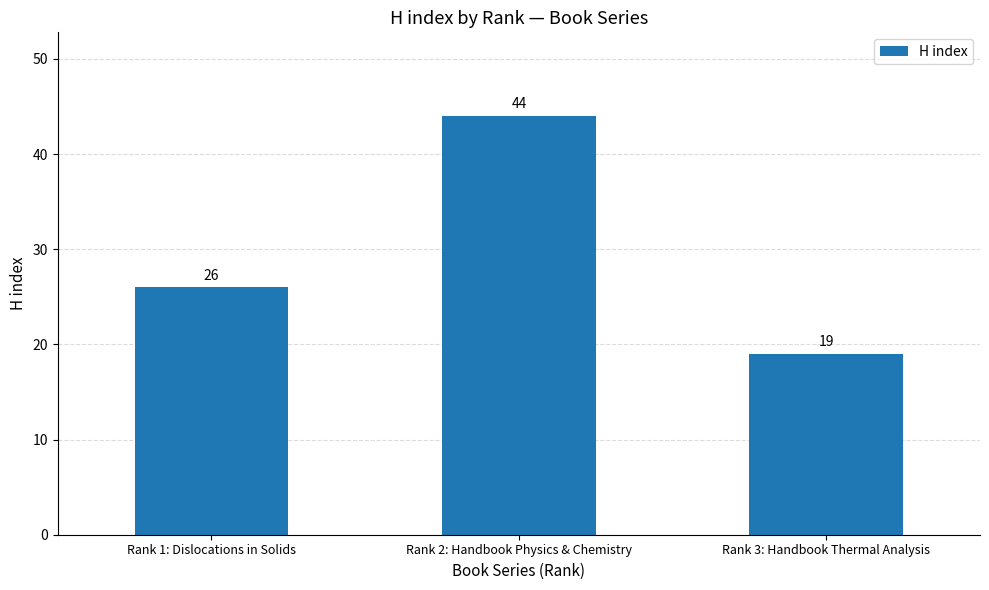

What is the average value?

30